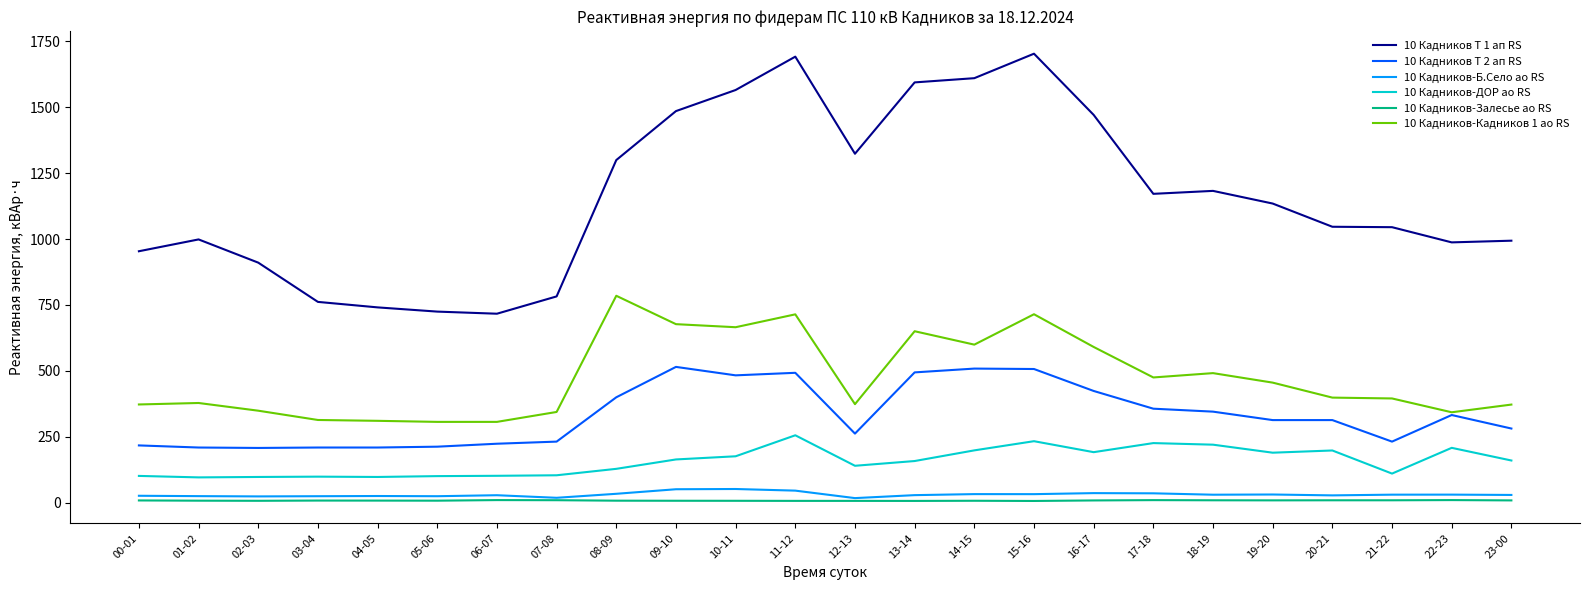

True or false: 10 Кадников-ДОР ао RS and 10 Кадников-Кадников 1 ао RS cross at least once.

False